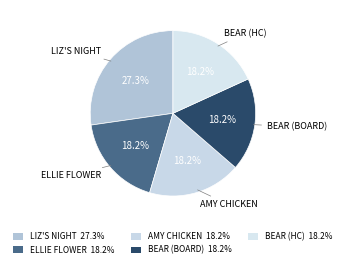

How many slices are in this pie chart?

5